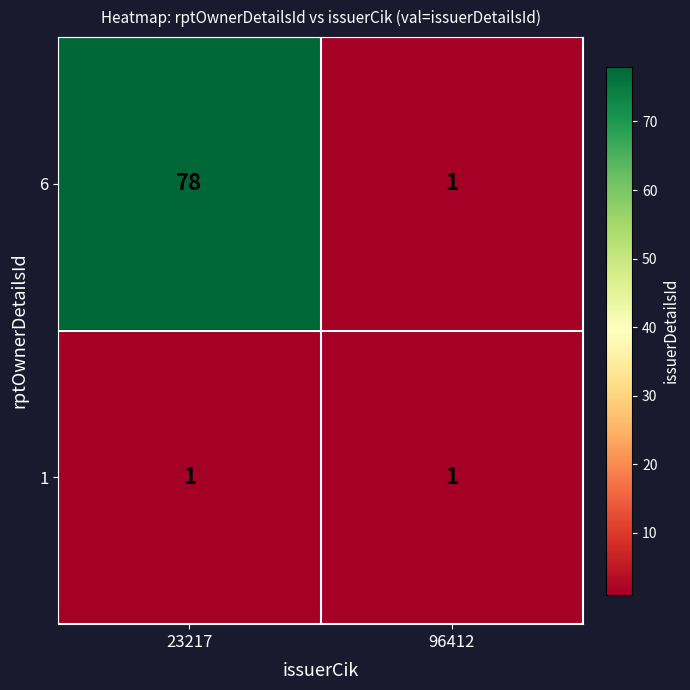

At which label is 6 closest to 39?

96412